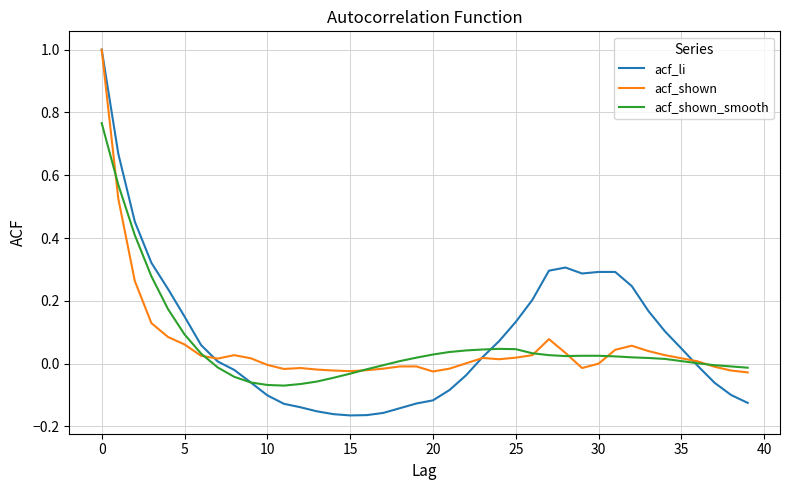

Which series has the largest range (max minus min)?

acf_li